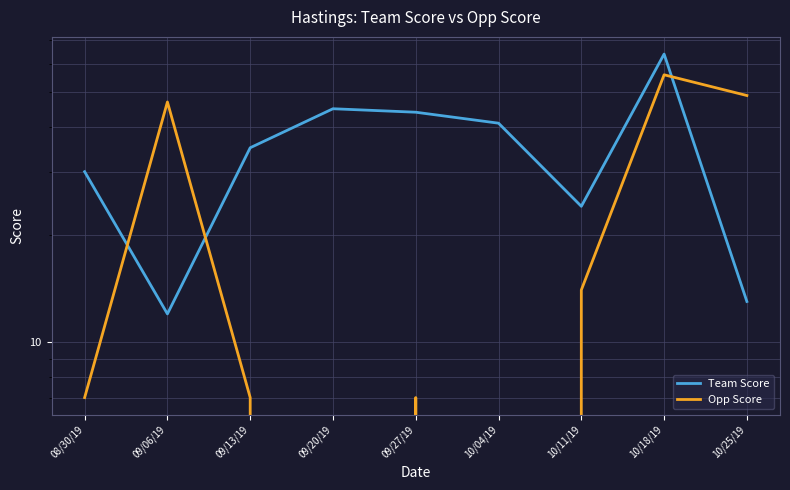

True or false: Team Score has a value of 16 at 10/11/19.

False